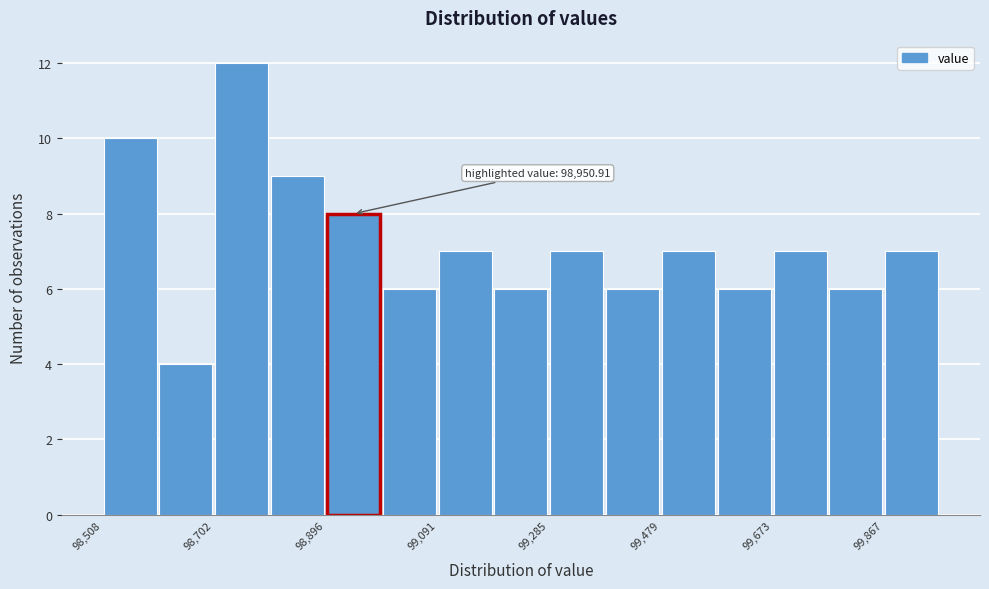

Over which range of the x-axis is the bar tallest?

98700 to 98800